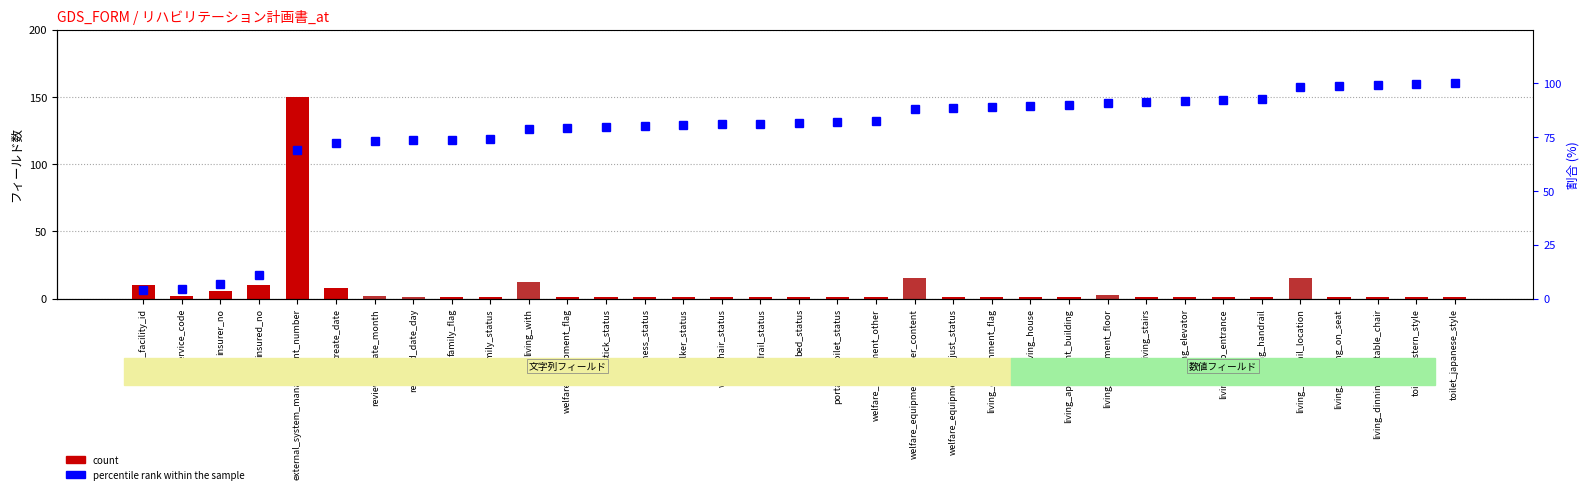

Reading left to right, transcribe all the data shown in this chart.

count: care_facility_id=10.0	service_code=2.0	insurer_no=6.0	insured_no=10.0	external_system_management_number=150.0	create_date=8.0	reviewed_date_month=2.0	reviewed_date_day=1.0	family_flag=1.0	family_status=1.0	living_with=12.0	welfare_equipment_flag=1.0	stick_status=1.0	hardness_status=1.0	walker_status=1.0	wheelchair_status=1.0	handrail_status=1.0	bed_status=1.0	portable_toilet_status=1.0	welfare_equipment_other=1.0	welfare_equipment_other_content=15.0	welfare_equipment_adjust_status=1.0	living_environment_flag=1.0	living_house=1.0	living_apartment_building=1.0	living_apartment_floor=3.0	living_stairs=1.0	living_elevator=1.0	living_step_entrance=1.0	living_handrail=1.0	living_handrail_location=15.0	living_dinning_on_seat=1.0	living_dinning_on_table_chair=1.0	toilet_western_style=1.0	toilet_japanese_style=1.0
percentile rank within the sample: care_facility_id=3.9	service_code=4.7	insurer_no=7.0	insured_no=10.9	external_system_management_number=69.3	create_date=72.4	reviewed_date_month=73.2	reviewed_date_day=73.5	family_flag=73.9	family_status=74.3	living_with=79.0	welfare_equipment_flag=79.4	stick_status=79.8	hardness_status=80.2	walker_status=80.5	wheelchair_status=80.9	handrail_status=81.3	bed_status=81.7	portable_toilet_status=82.1	welfare_equipment_other=82.5	welfare_equipment_other_content=88.3	welfare_equipment_adjust_status=88.7	living_environment_flag=89.1	living_house=89.5	living_apartment_building=89.9	living_apartment_floor=91.1	living_stairs=91.4	living_elevator=91.8	living_step_entrance=92.2	living_handrail=92.6	living_handrail_location=98.4	living_dinning_on_seat=98.8	living_dinning_on_table_chair=99.2	toilet_western_style=99.6	toilet_japanese_style=100.0